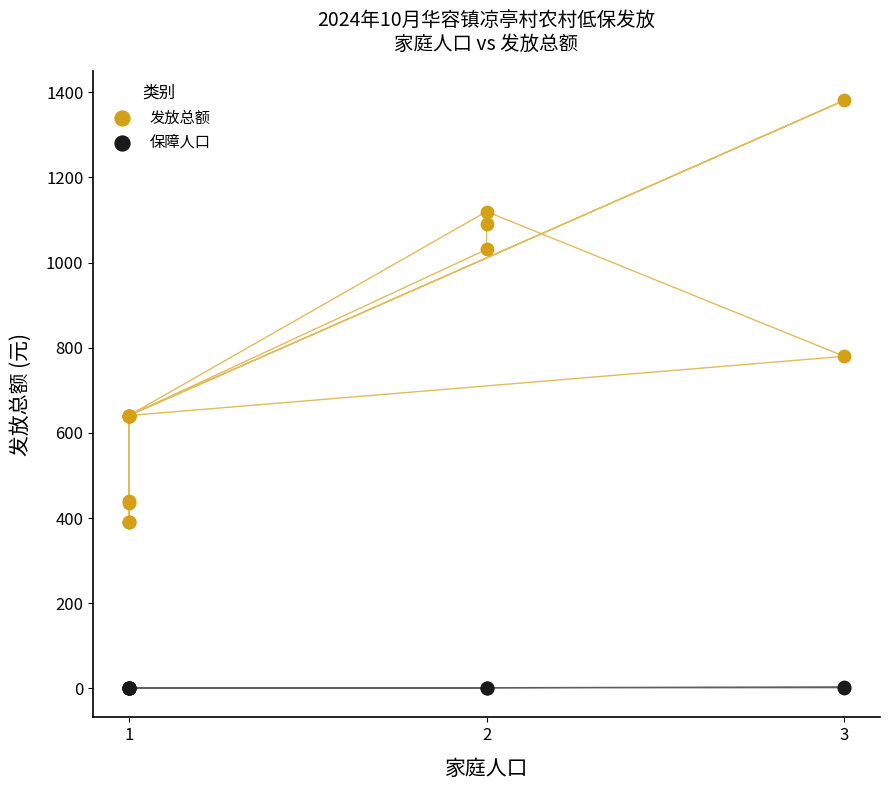

In the 发放总额 series, what Y value is closest to 885?

780